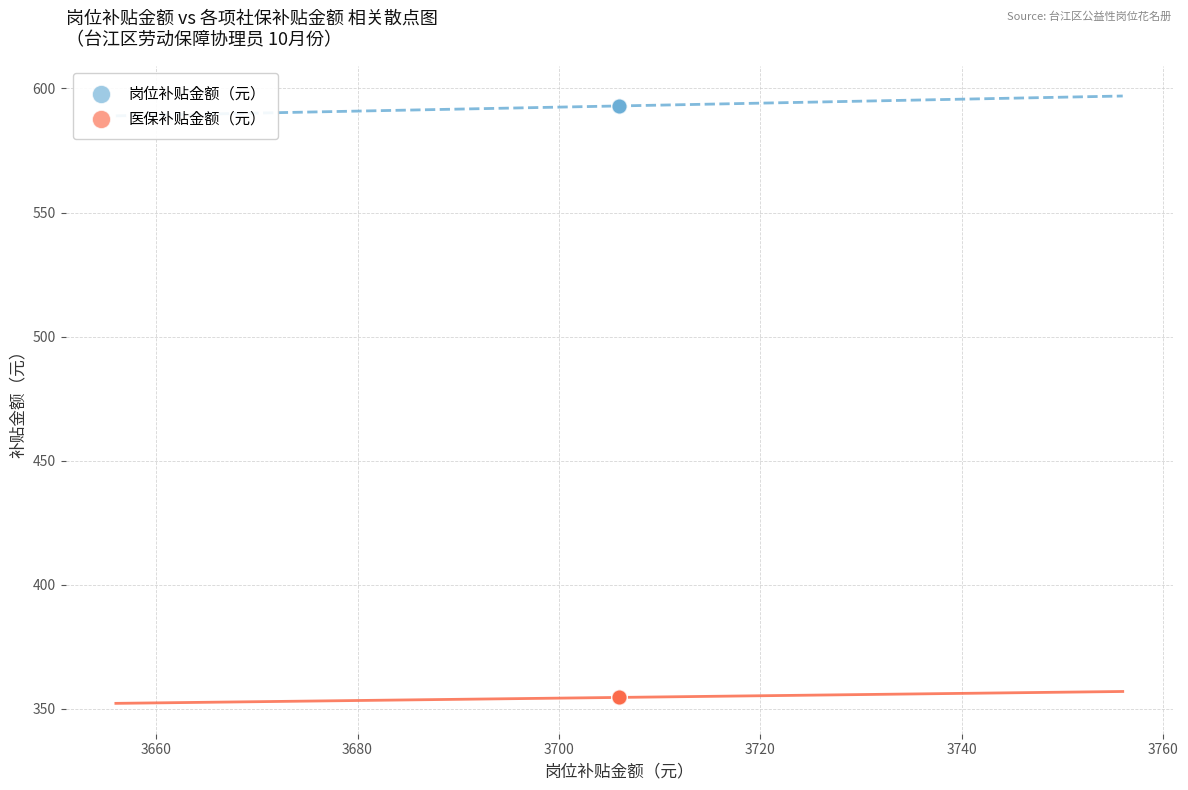

What are all the series names shown in the legend?

岗位补贴金额（元）, 医保补贴金额（元）